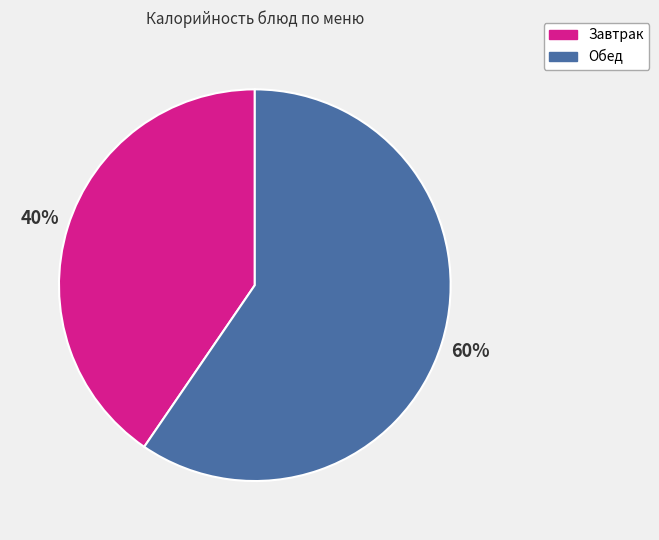

Is there a majority slice in this chart?

Yes